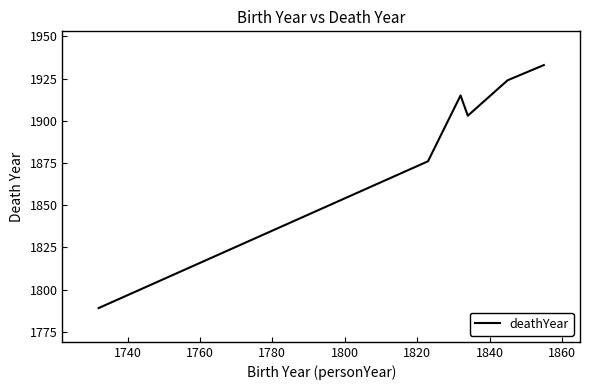

How many interior local valleys (lower than both neighbors) does the data have?

1